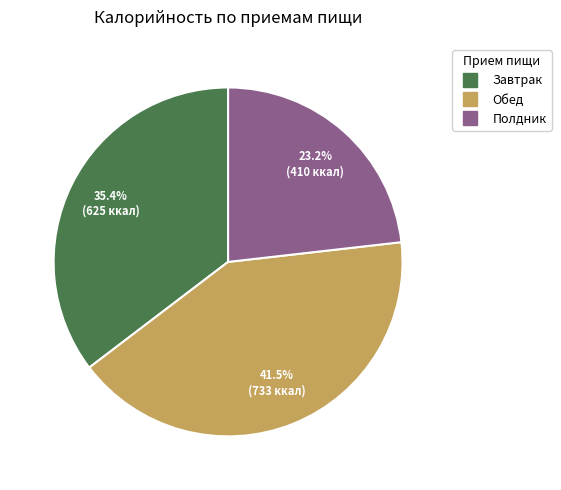

Is there any slice that represents more than half of the pie?

No